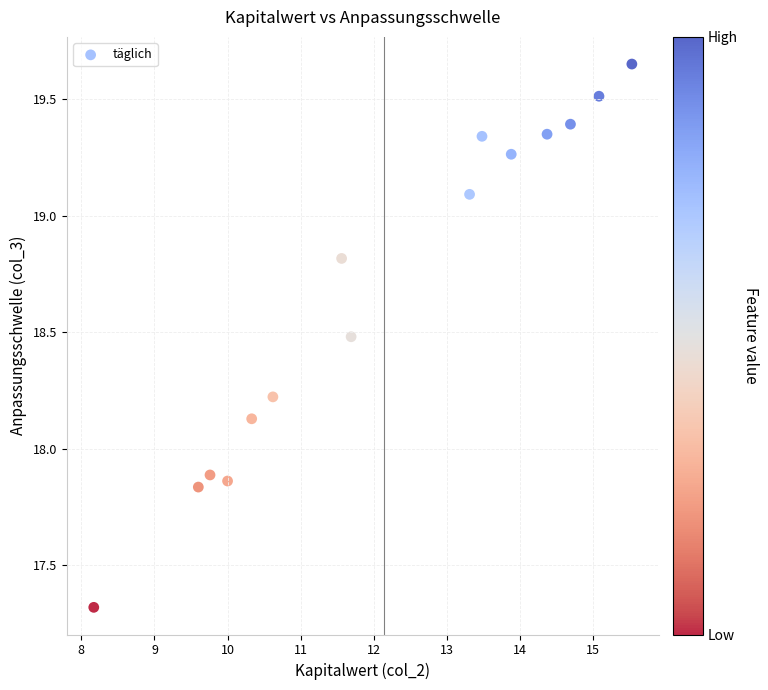

What is the range of X values (max minus min)?

7.4